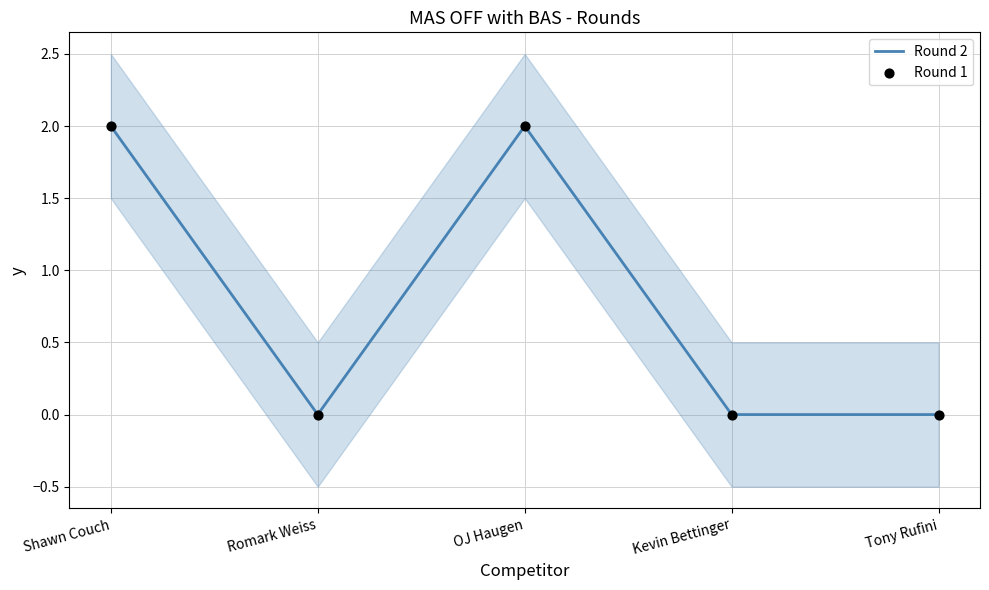

Which series has the widest spread of Y values?

Round 2